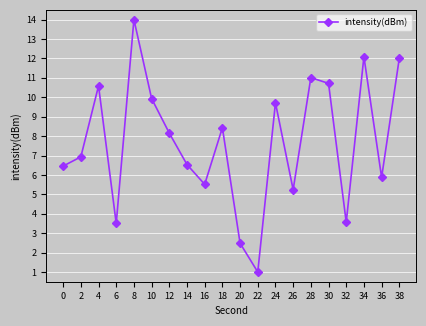

Between 28 and 34, which is larger?

34